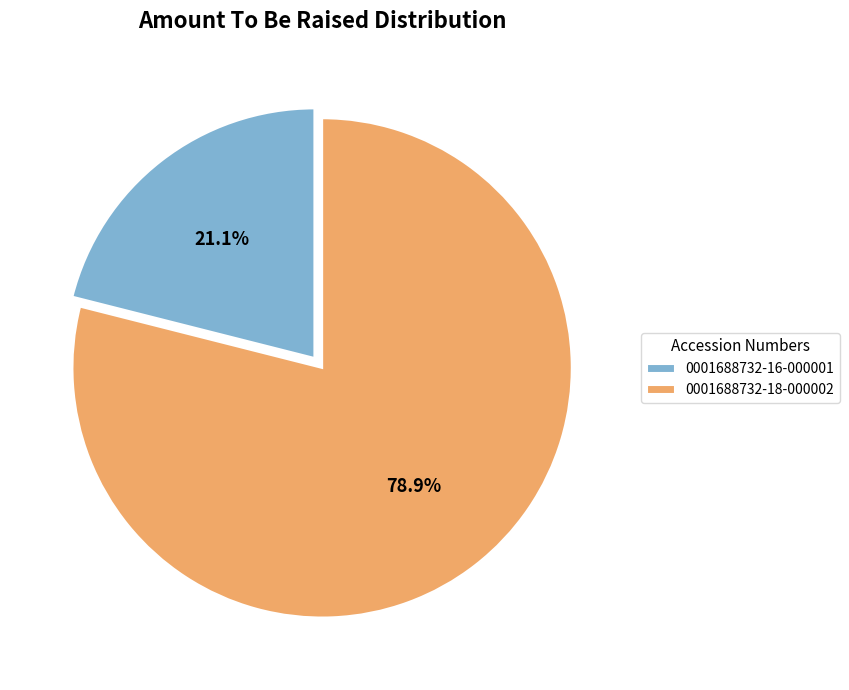

Rank the categories by value from highest to lowest.

0001688732-18-000002, 0001688732-16-000001